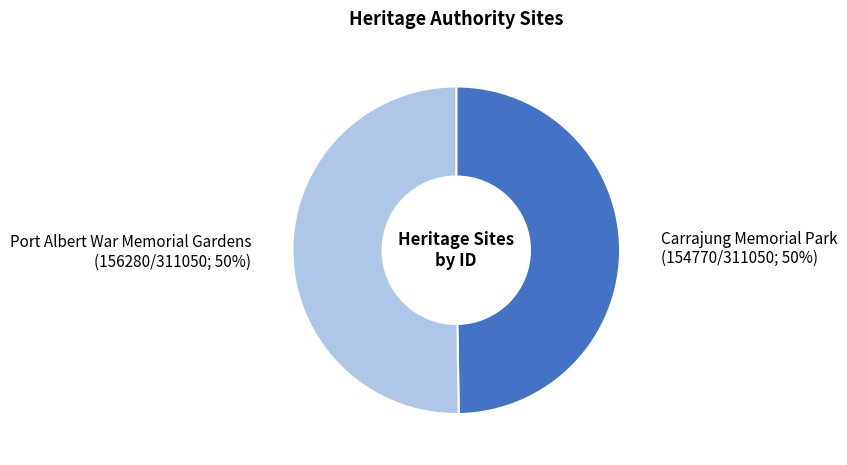

To the nearest percent, what is the combined percentage of Carrajung Memorial Park and Port Albert War Memorial Gardens?

100%